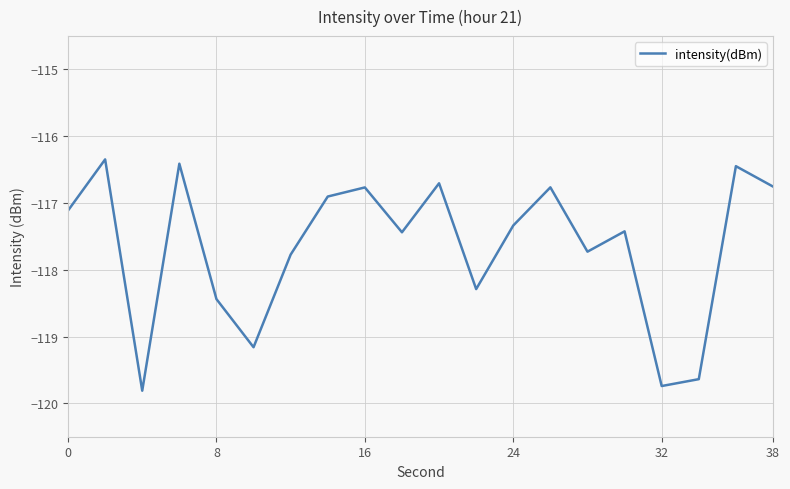

What is the smallest value displayed?

-119.8